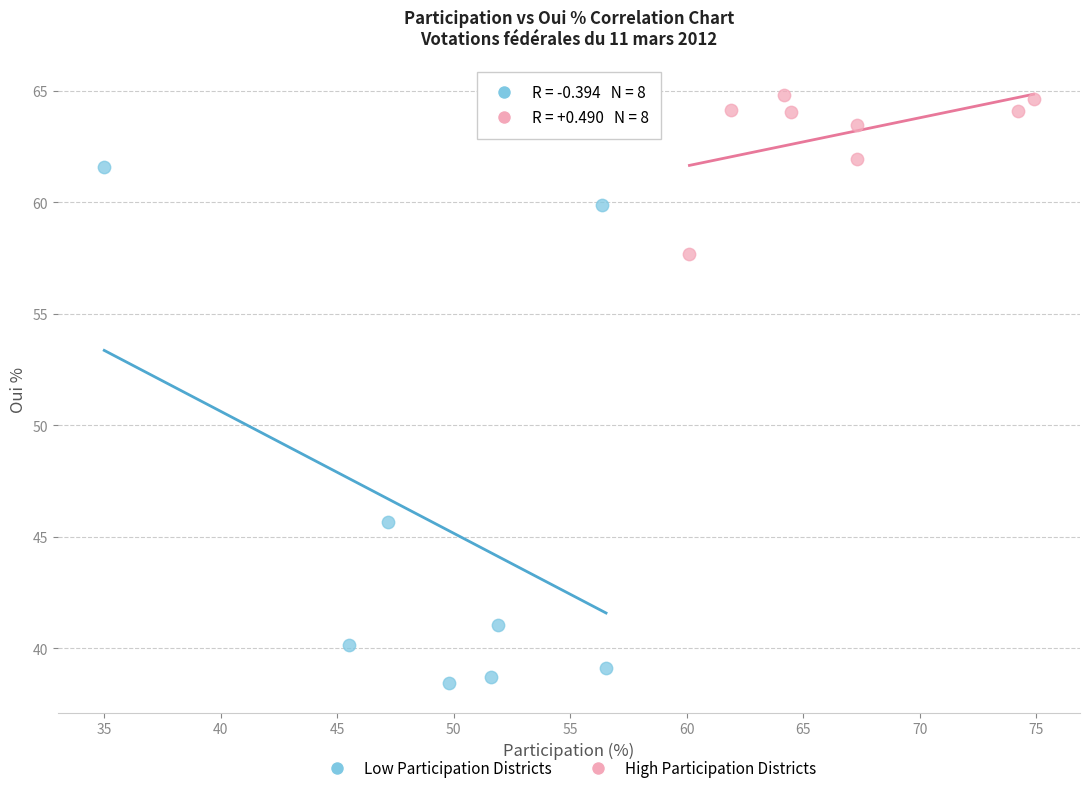

Which series contains the lowest Y value?

Low Participation Districts